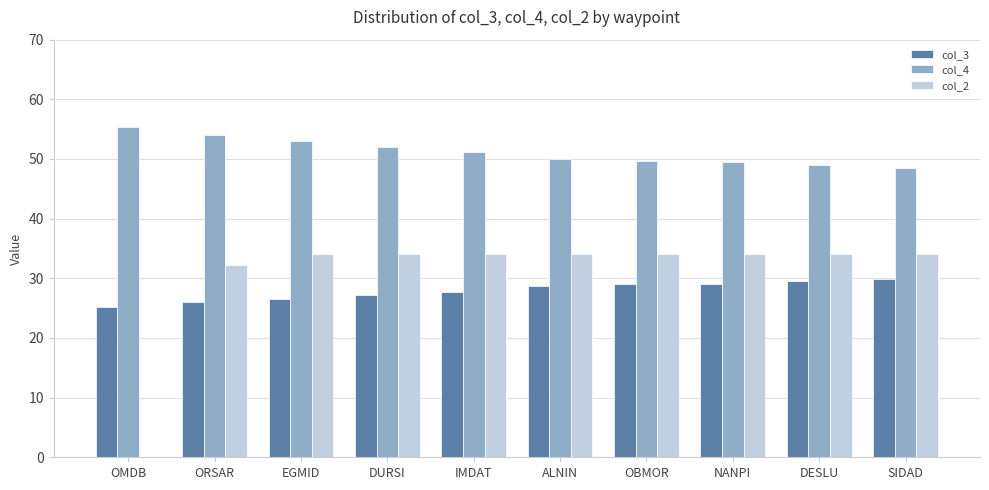

What is the sum of all col_4 values?

512.4